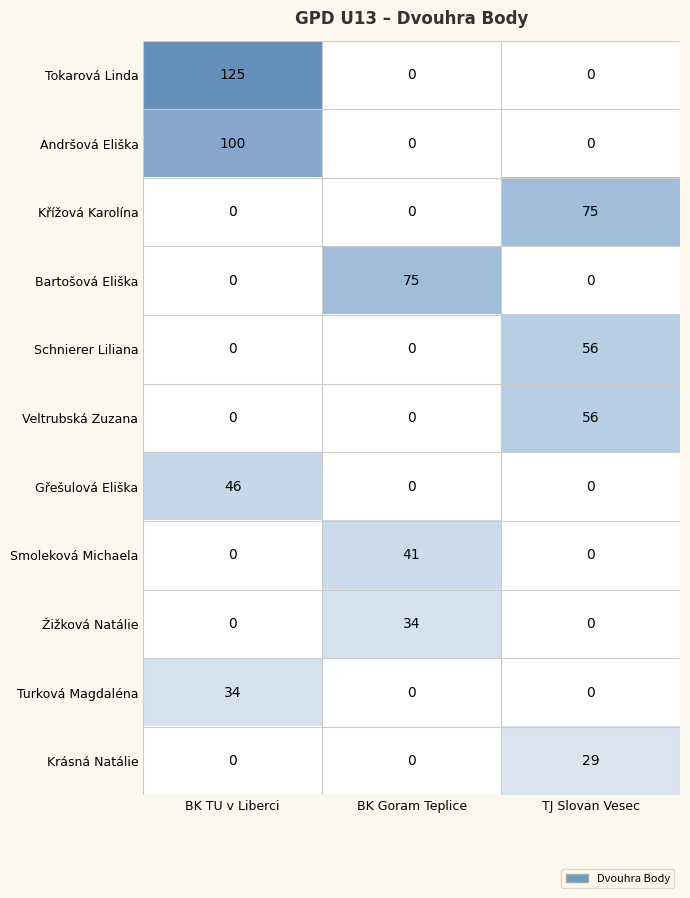

Read the Schnierer Liliana value at TJ Slovan Vesec, to the nearest 10.

60